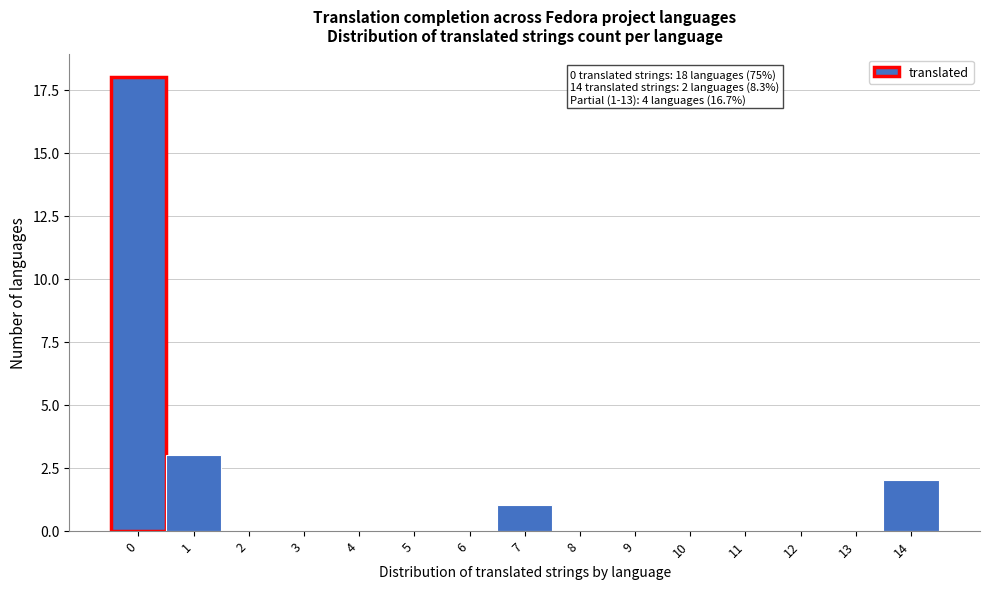

Reading right to left, what are all the values shown in this chart?

14=2	13=0	12=0	11=0	10=0	9=0	8=0	7=1	6=0	5=0	4=0	3=0	2=0	1=3	0=18